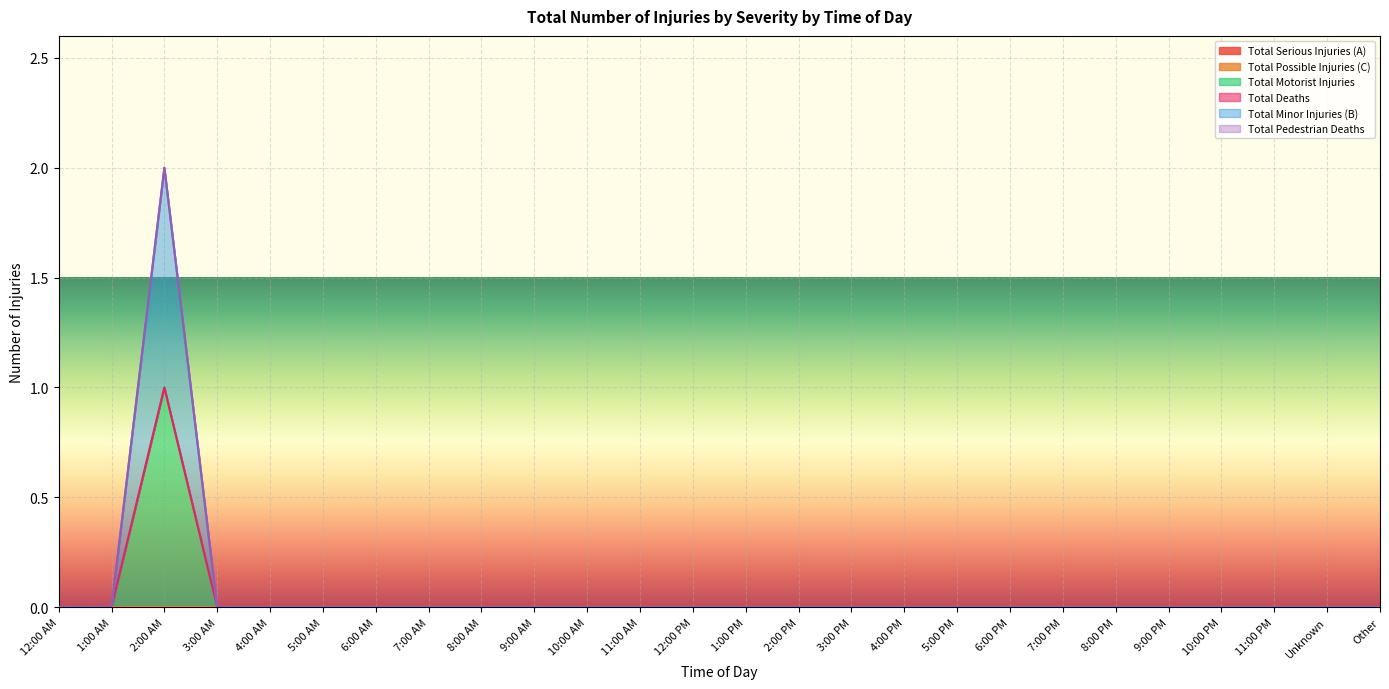

Which series changed the most between 4:00 AM and 8:00 PM?

Total Serious Injuries (A)